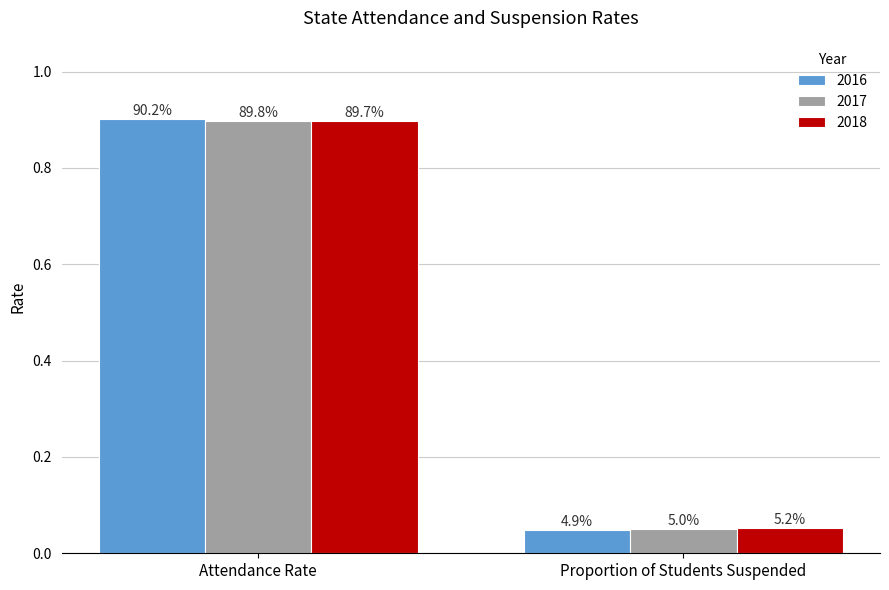

Reading left to right, transcribe all the data shown in this chart.

2016: 0.9	0.0
2017: 0.9	0.1
2018: 0.9	0.1